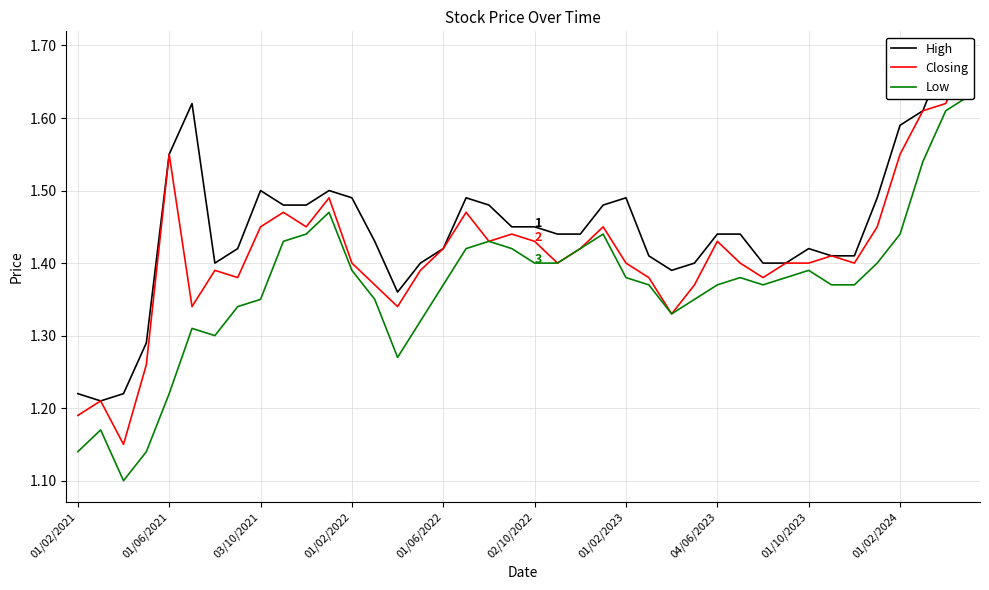

What is the total value across all series at 22?

4.3